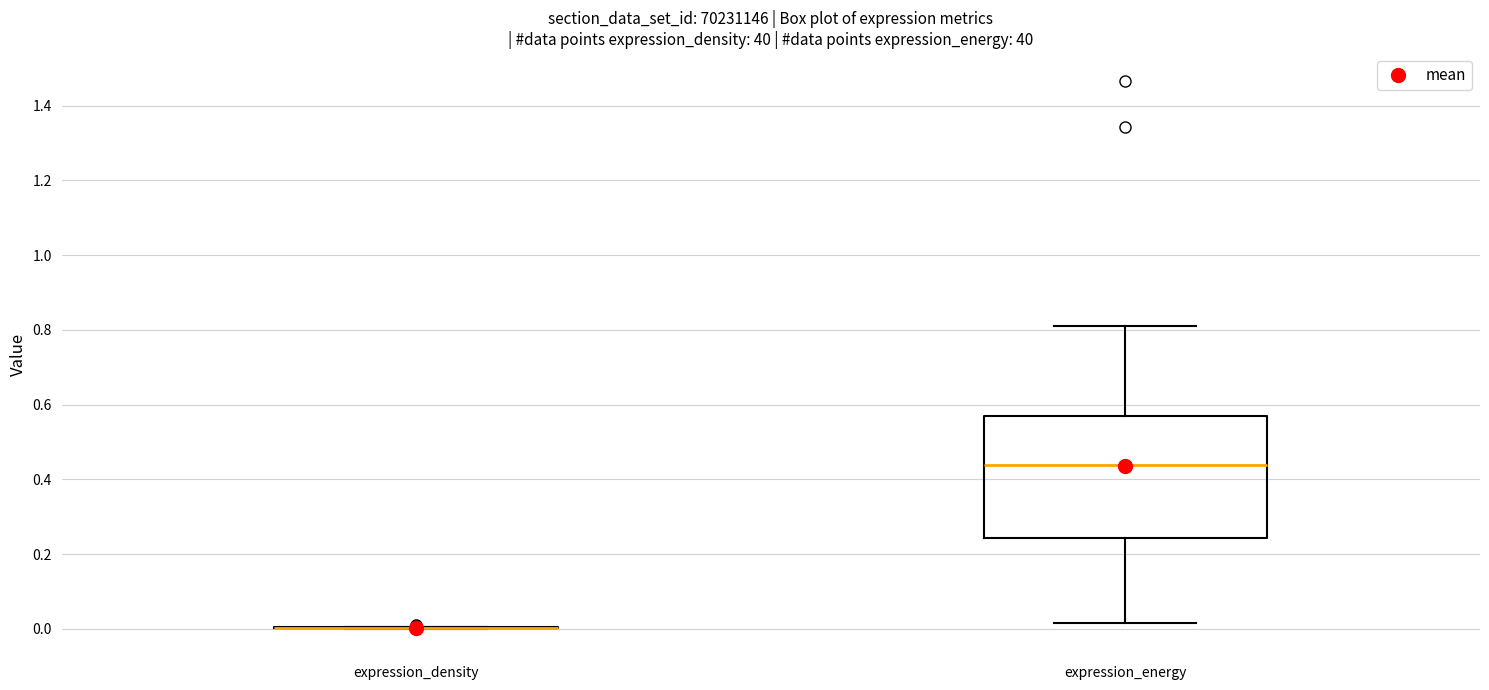

Reading left to right, read every box against the y-axis: the position of its median line, the range the box covers, and the ends of its whiskers. The values are not printed on the chart, so give them approximately, as read against the axis.

expression_density: box collapsed to a line at 0.00, whiskers 0.00 to 0.00
expression_energy: median 0.44, box 0.24 to 0.56, whiskers 0.02 to 0.82